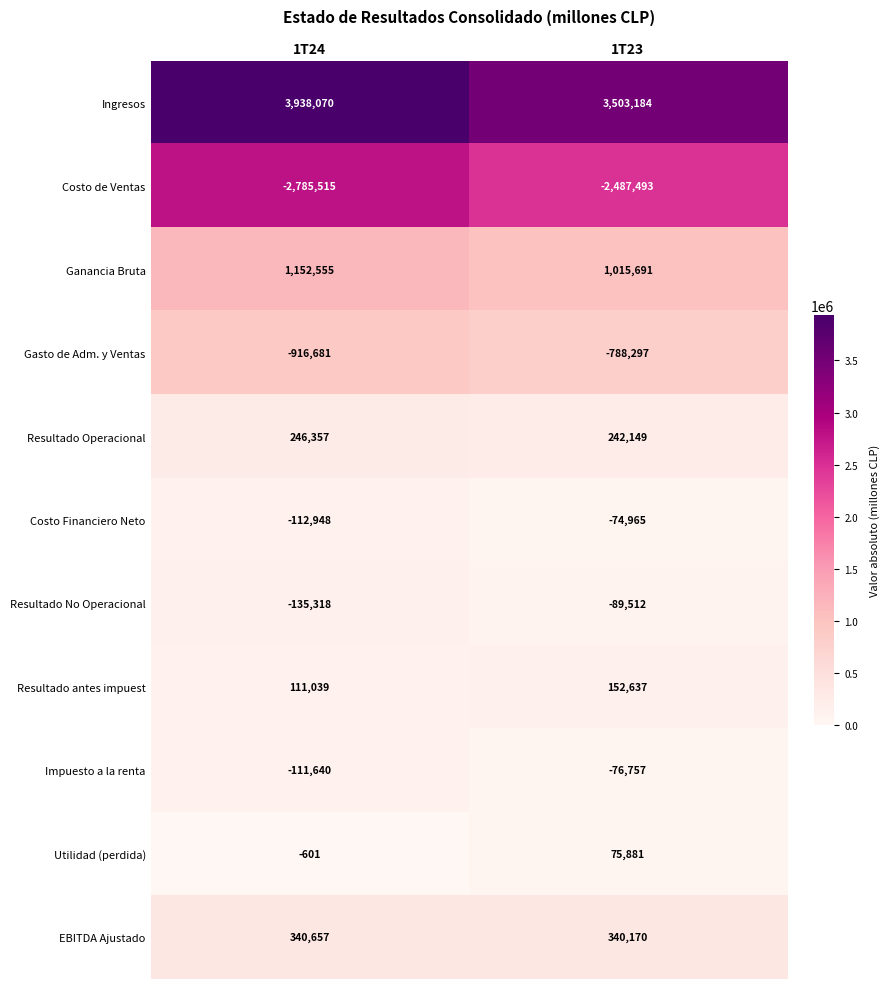

At which category is the sum across all series the highest?

1T23